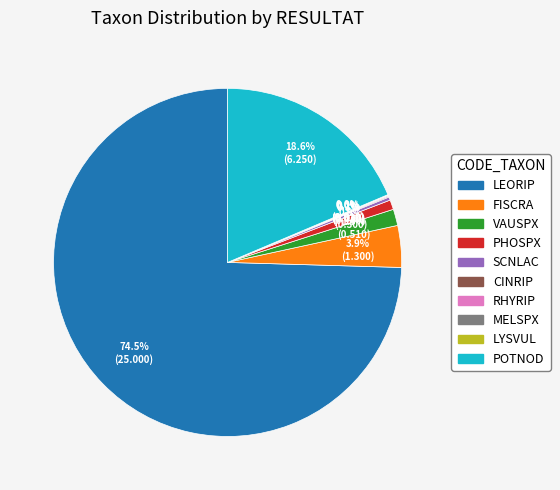

What percentage is the FISCRA slice, to the nearest percent?

4%